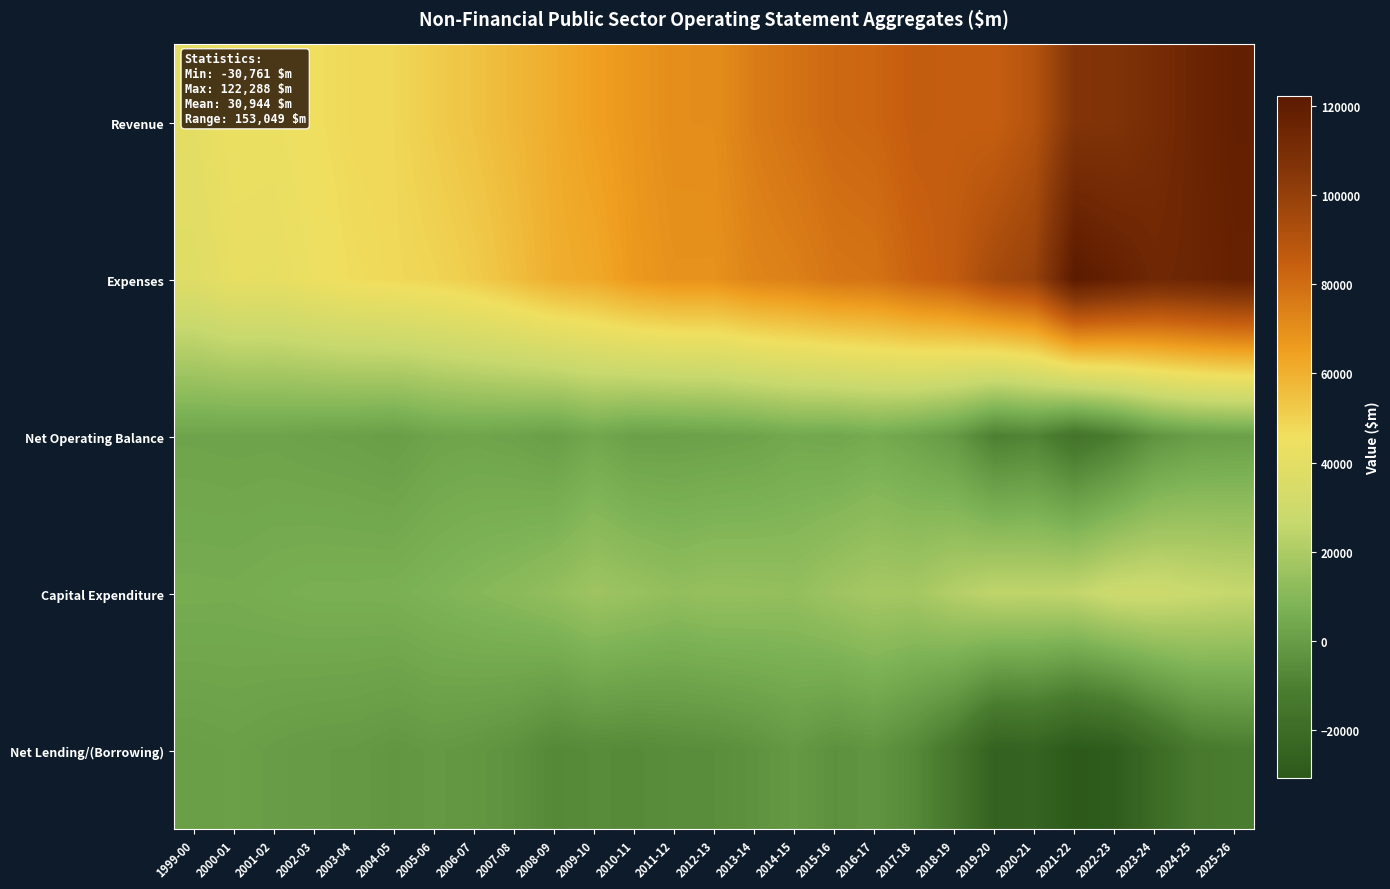

What is the spread (max minus min) of values at 2010-11?

73967